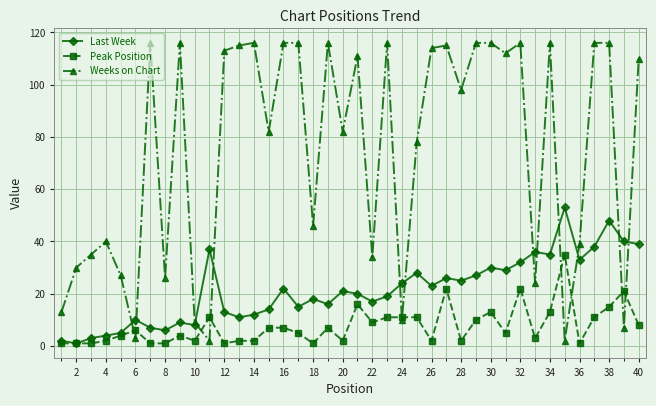

Which series has the largest range (max minus min)?

Weeks on Chart